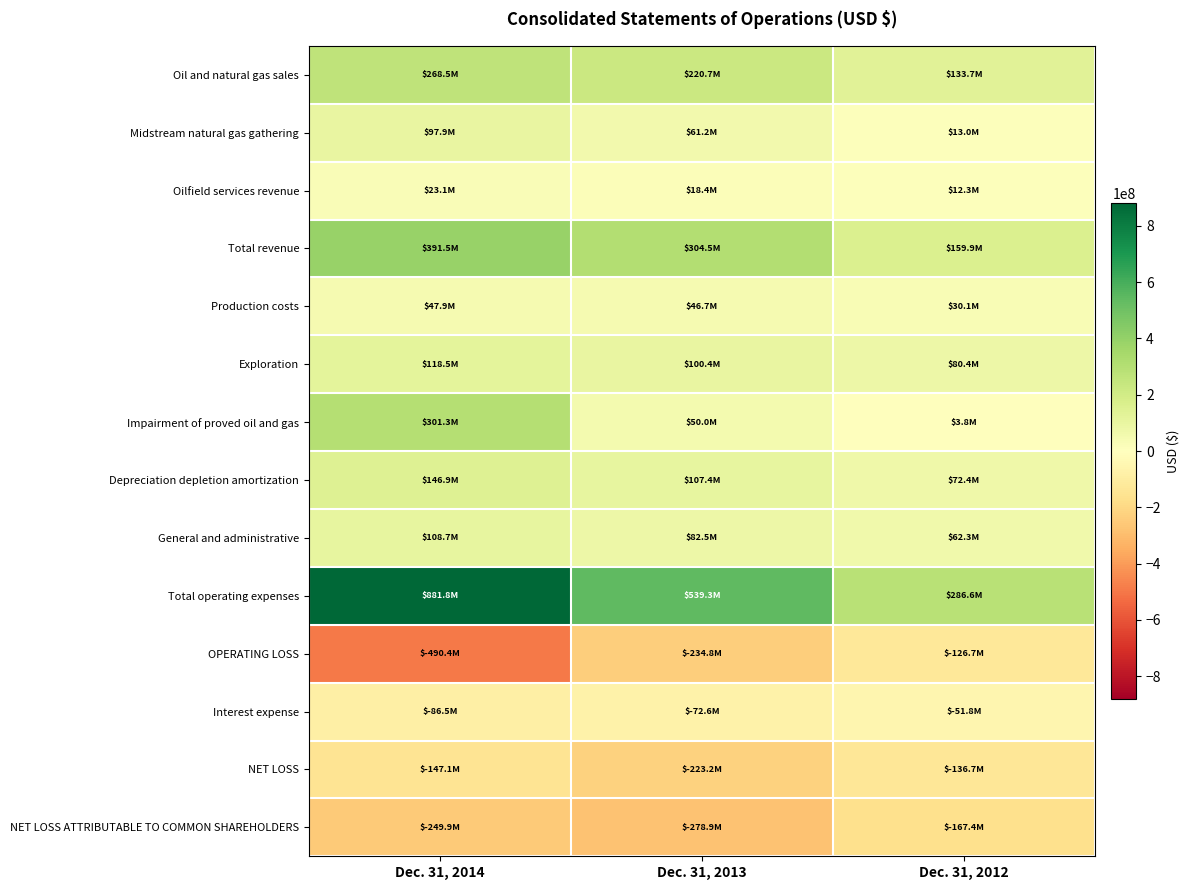

Count the number of data series in this chart.

14